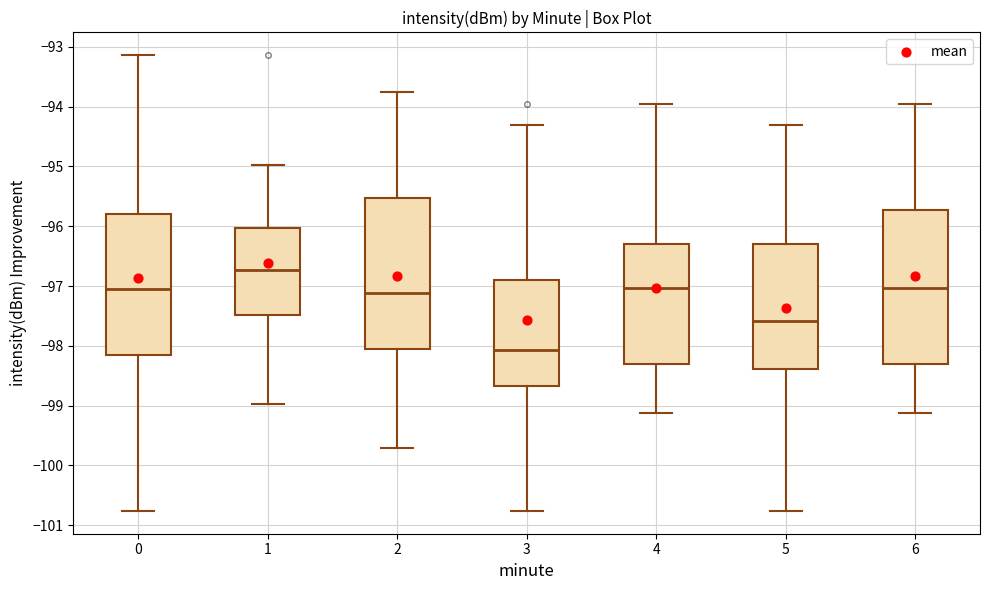

Reading left to right, read every box against the y-axis: the position of its median line, the range the box covers, and the ends of its whiskers. The values are not printed on the chart, so give them approximately, as read against the axis.

0: median -97.0, box -98.2 to -95.8, whiskers -100.8 to -93.1
1: median -96.7, box -97.5 to -96.0, whiskers -99.0 to -95.0
2: median -97.1, box -98.1 to -95.5, whiskers -99.7 to -93.7
3: median -98.1, box -98.7 to -96.9, whiskers -100.8 to -94.3
4: median -97.0, box -98.3 to -96.3, whiskers -99.1 to -94.0
5: median -97.6, box -98.4 to -96.3, whiskers -100.8 to -94.3
6: median -97.0, box -98.3 to -95.7, whiskers -99.1 to -94.0